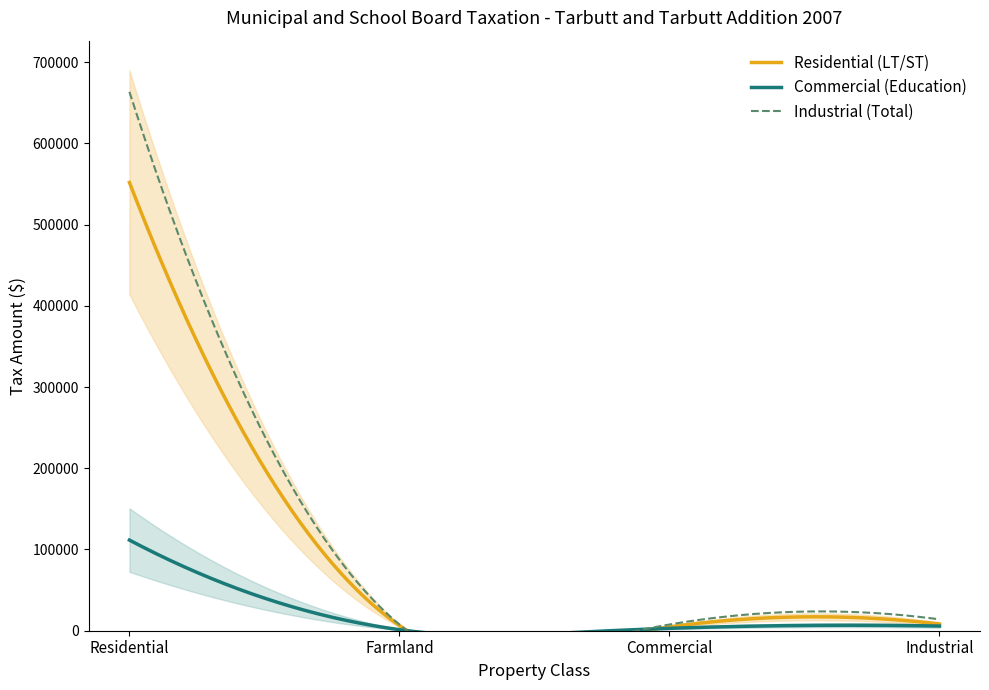

Which series has the largest total across all categories?

Industrial (Total)